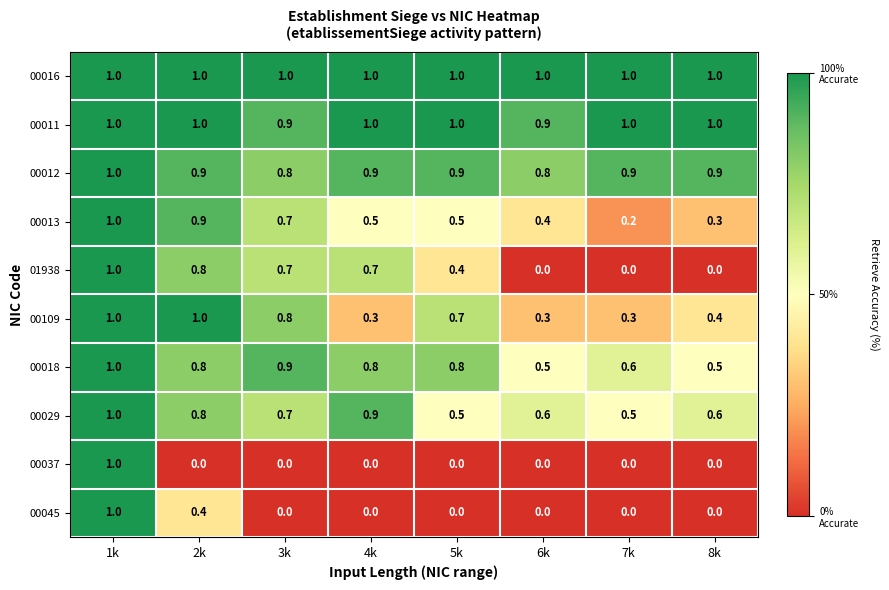

Count the number of categories in the chart.

8